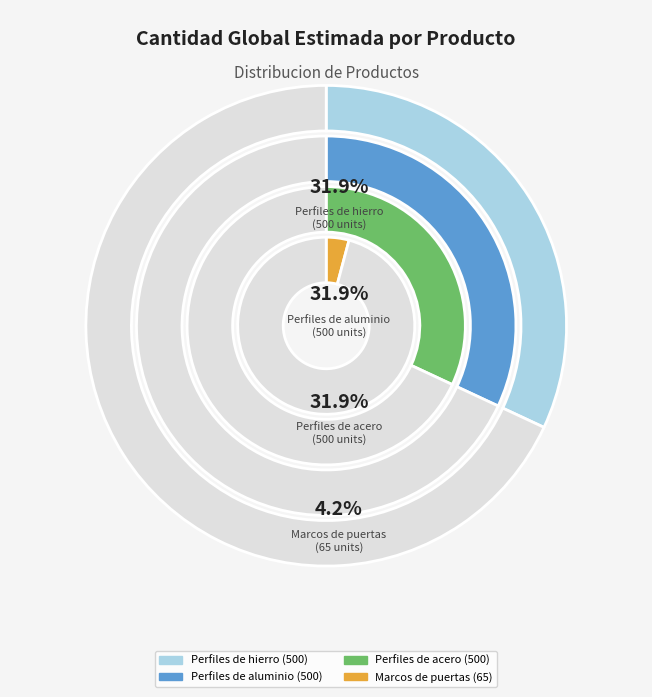

To the nearest percent, what portion does Perfiles de hierro represent?

32%